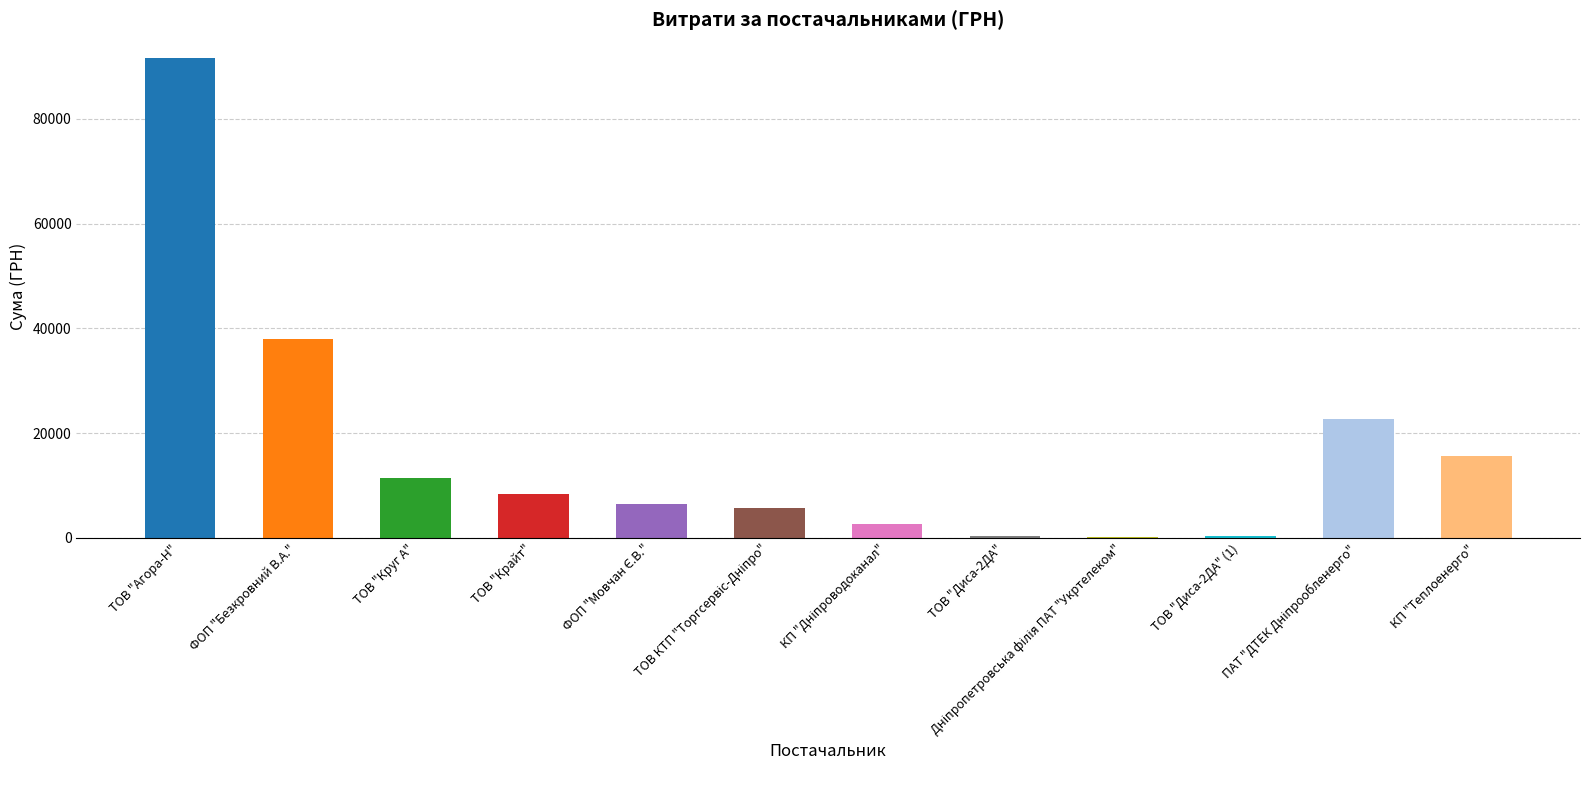

How many data points does each series have?

12